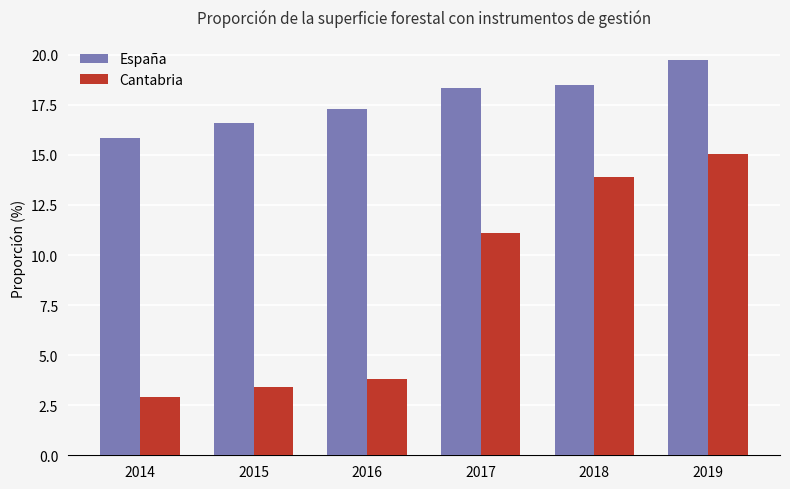

Rank the series by their average value, from lowest to highest.

Cantabria, España